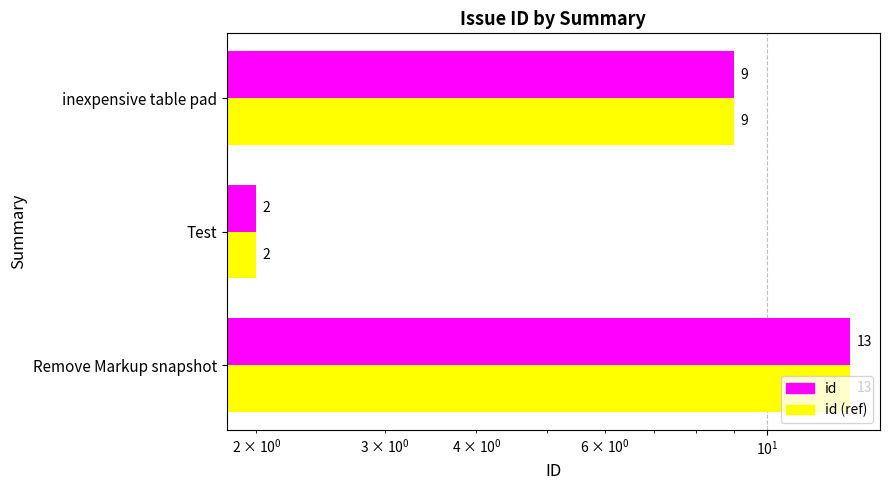

What is the difference between the second highest and minimum values in the id (ref) series?

7